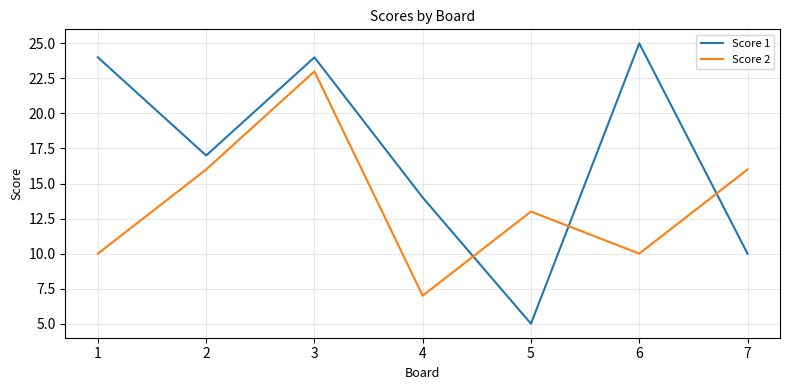

What is the maximum value shown in the chart?

25